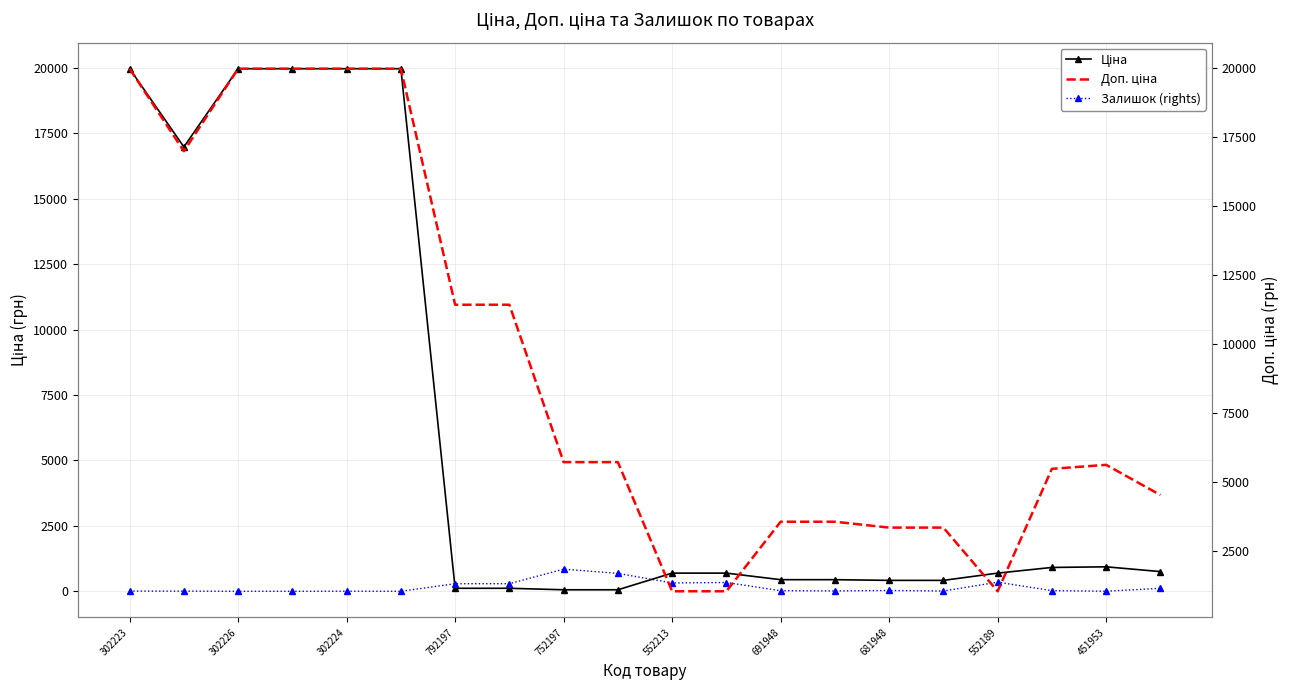

At which label does Ціна first exceed 693?

302223